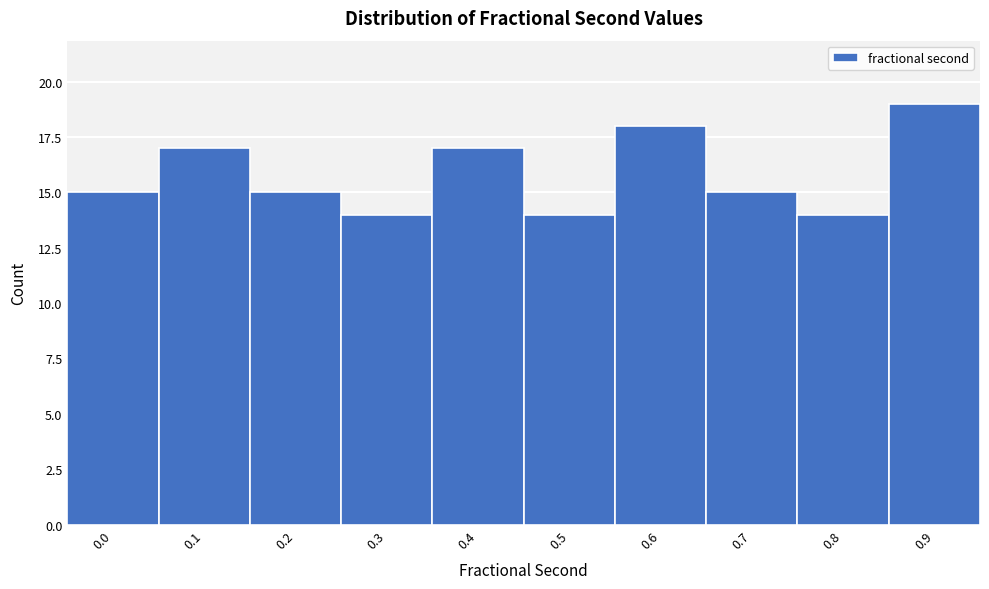

Reading left to right, list all the values displayed in this chart.

0.0=15	0.1=17	0.2=15	0.3=14	0.4=17	0.5=14	0.6=18	0.7=15	0.8=14	0.9=19